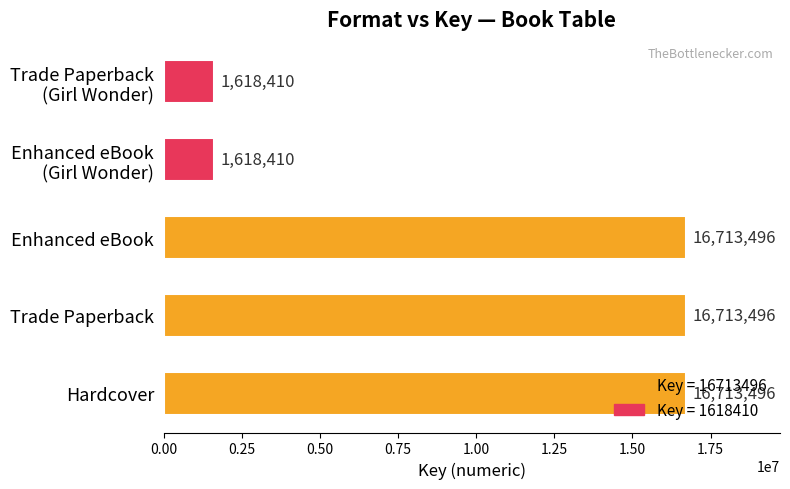

What is the smallest value displayed?

1618410